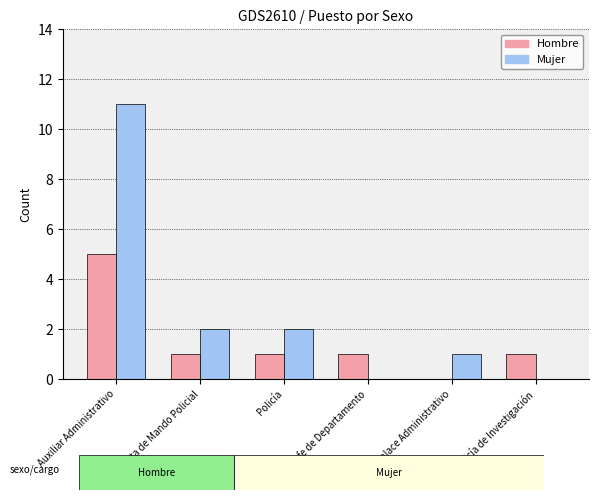

At which category is the sum across all series the highest?

Auxiliar Administrativo